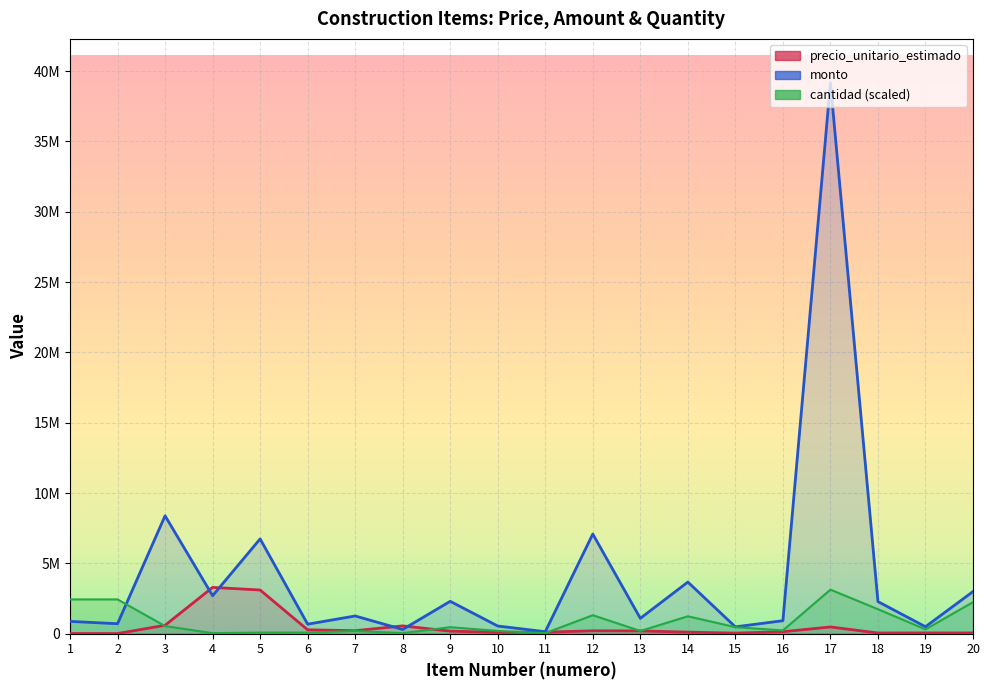

Which series changed the most between 12 and 20?

monto